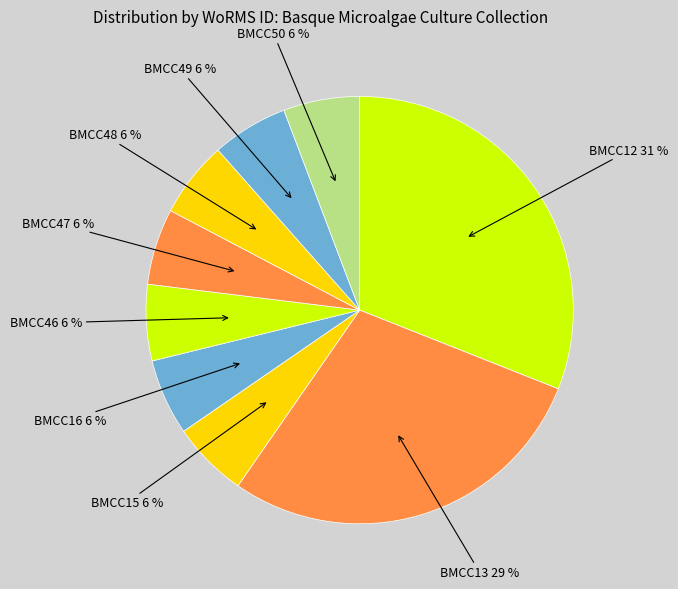

What percentage is the BMCC49 slice, to the nearest percent?

6%